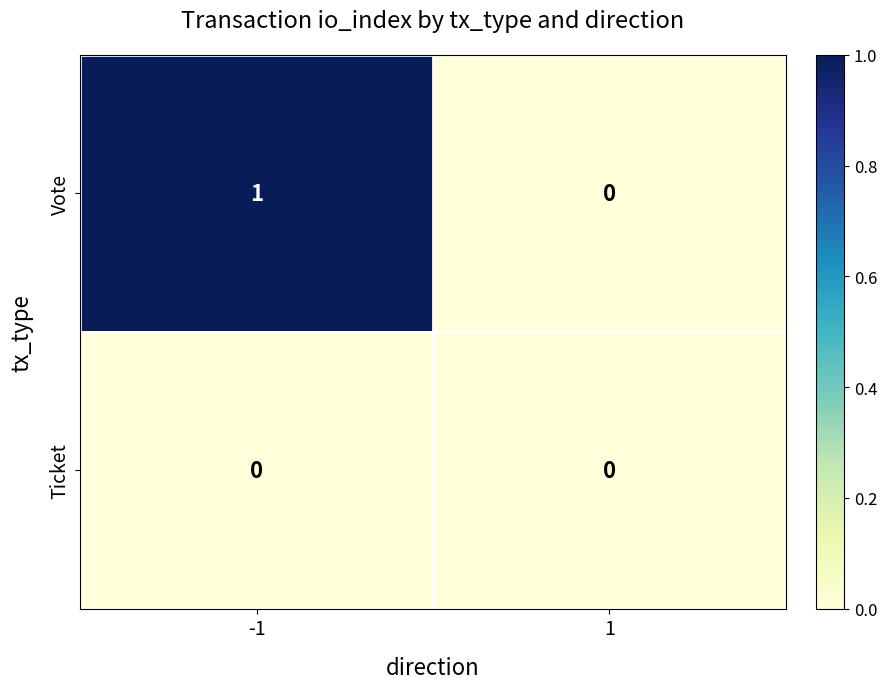

Reading right to left, extract all data points from this chart.

Vote: 0	1
Ticket: 0	0